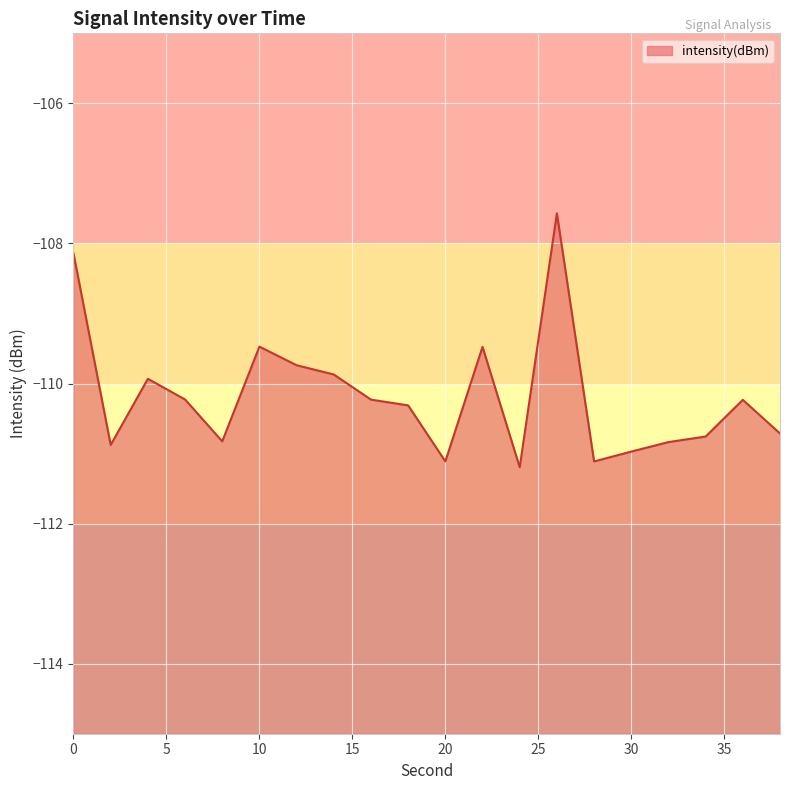

How many lines are shown in the chart?

1